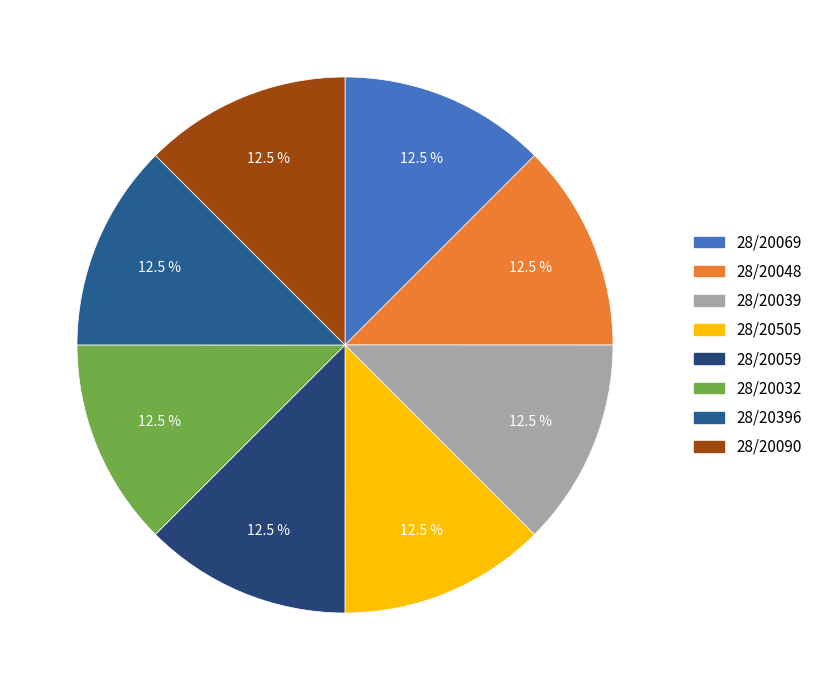

Is there any slice that represents more than half of the pie?

No